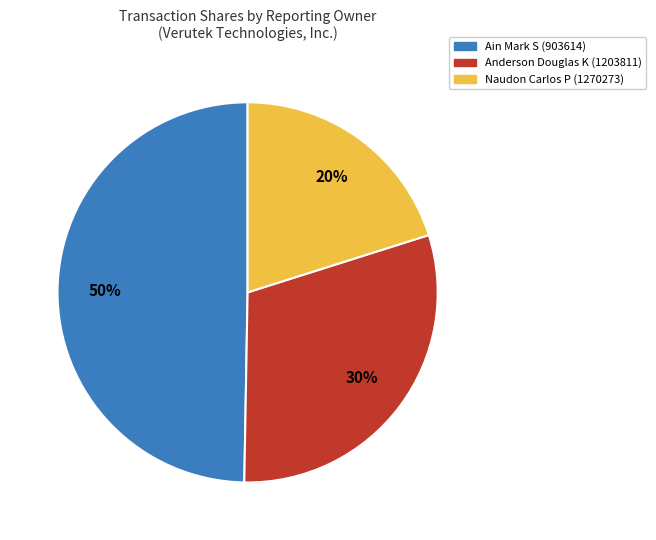

Is there a majority slice in this chart?

No